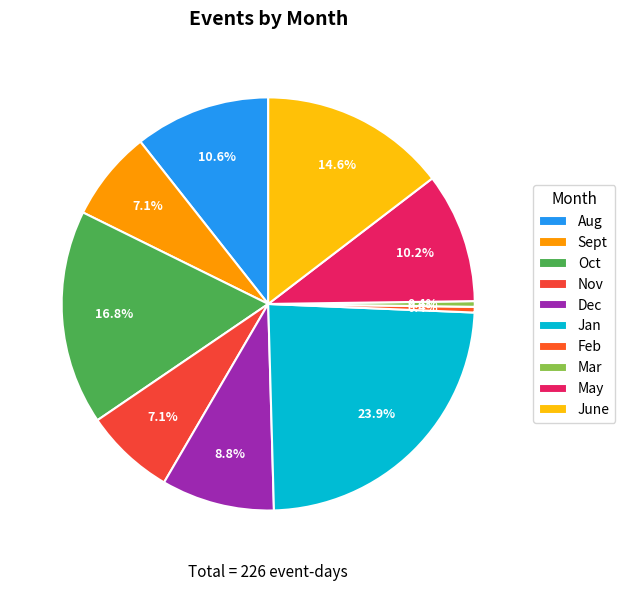

Count the number of slices in the pie.

10